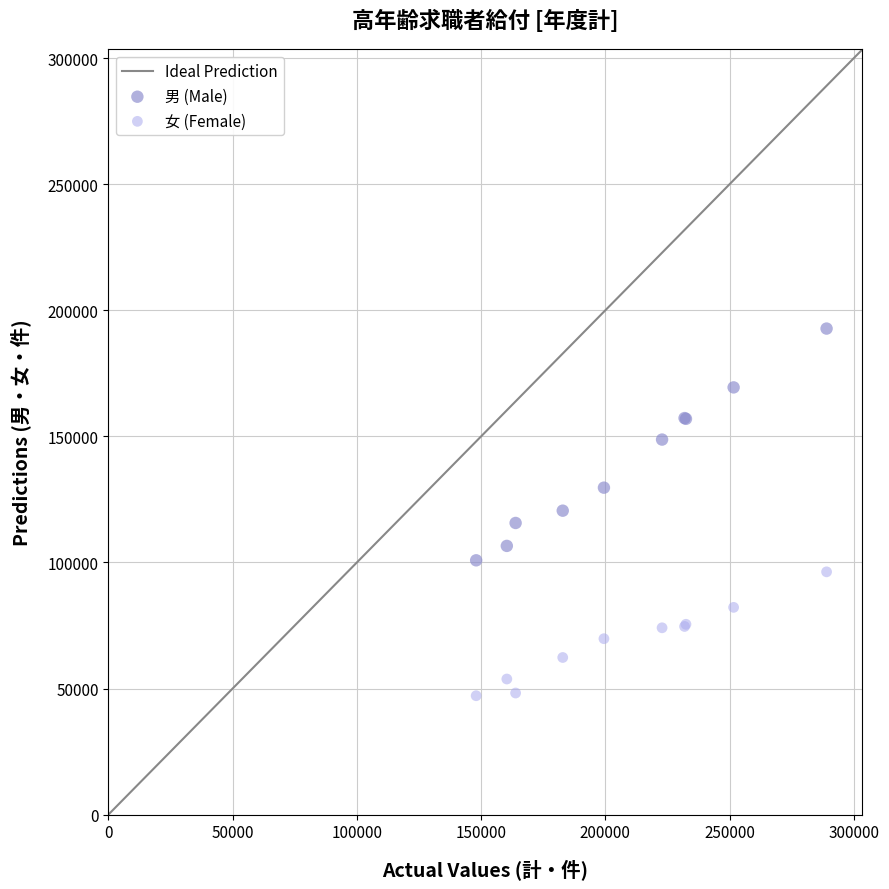

Which series contains the lowest Y value?

女 (Female)